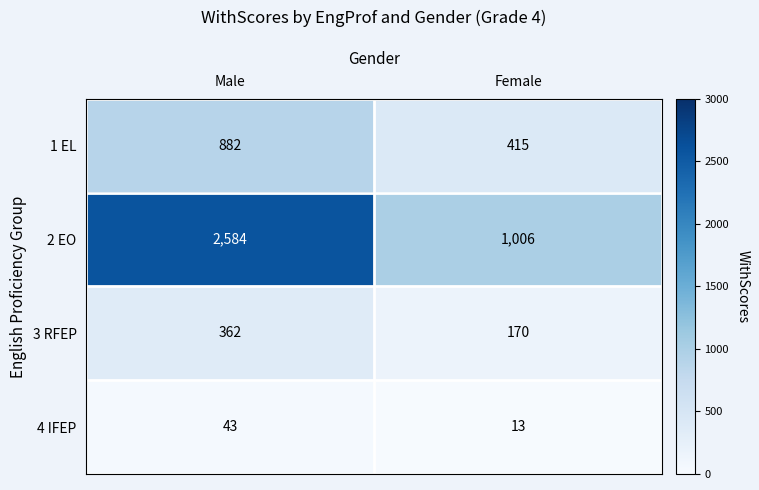

Is it true that 2 EO equals 2584 at Male?

True